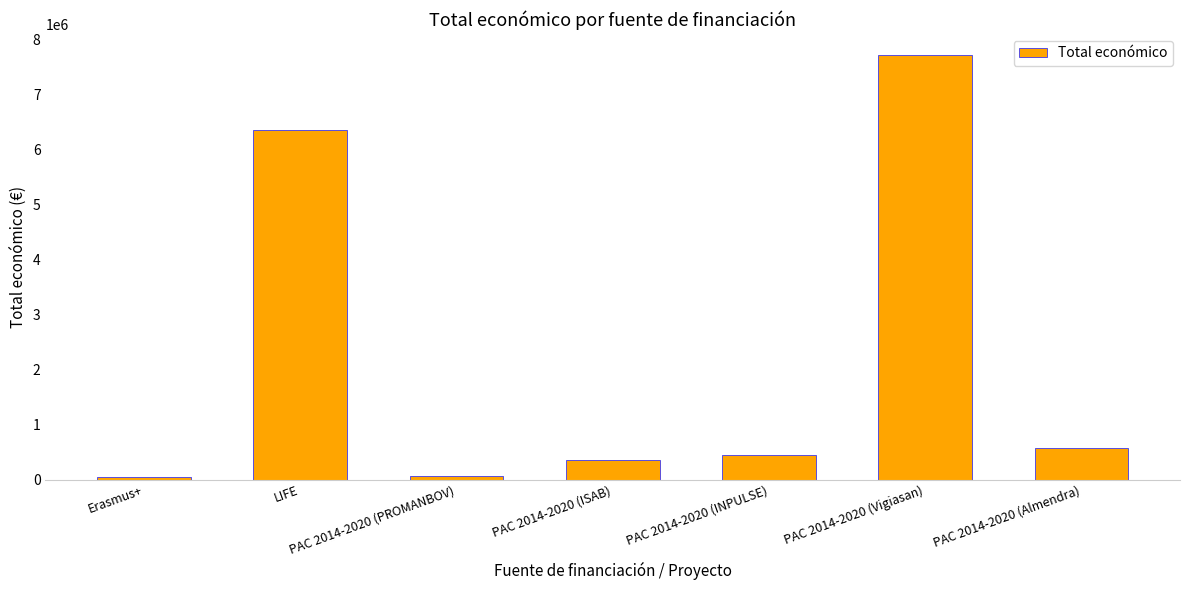

Which label corresponds to the largest value in the chart?

PAC 2014-2020 (Vigiasan)